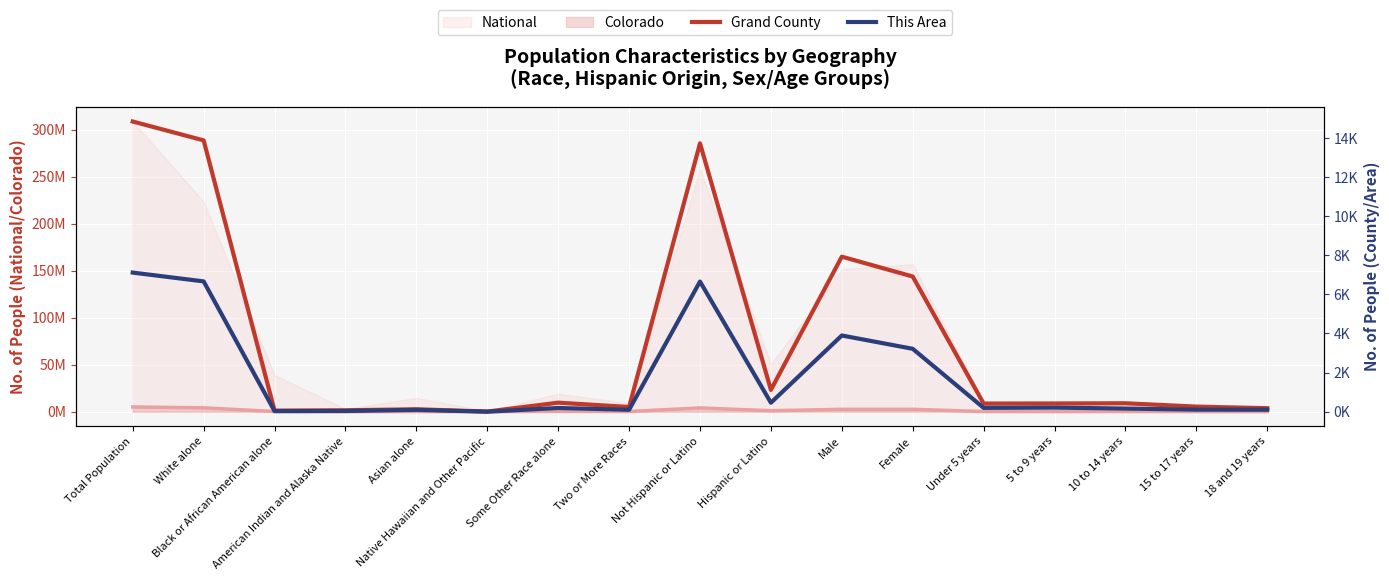

At which category does This Area reach its first local valley?

Black or African American alone